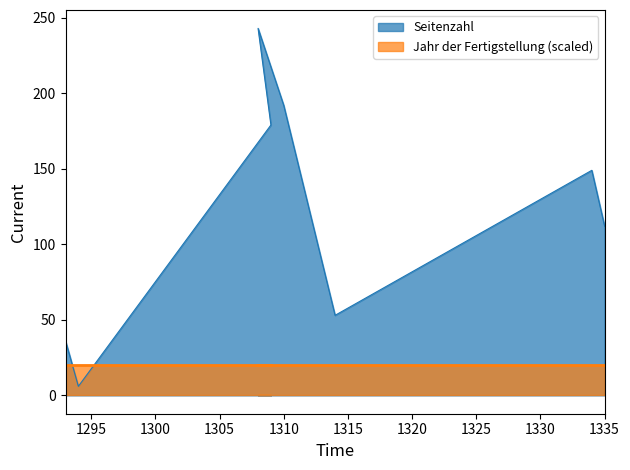

What is the difference between the maximum and second lowest values?

207